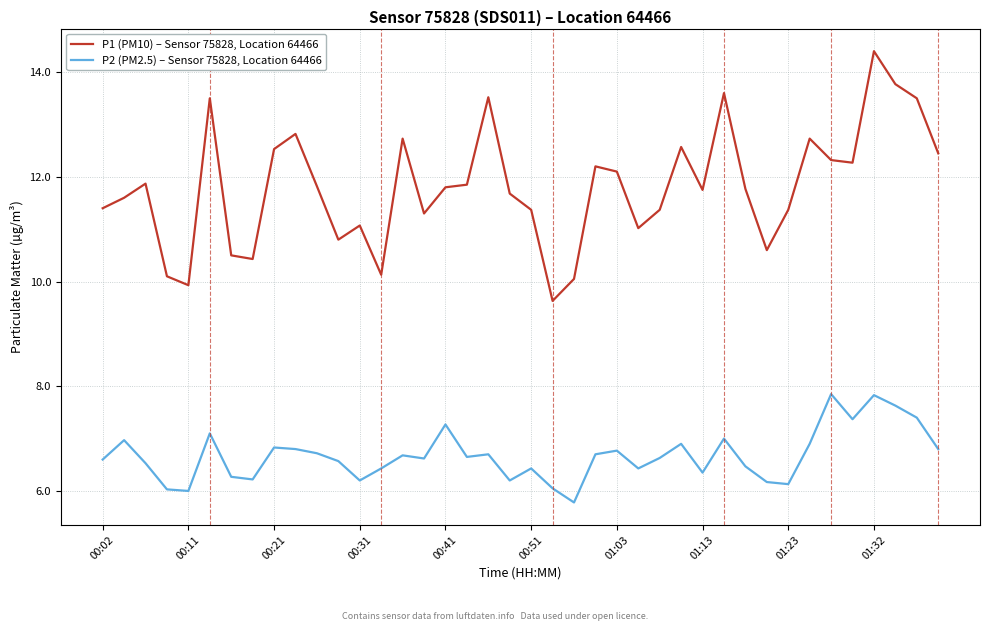

What is the difference between the maximum and minimum values in the P2 (PM2.5) – Sensor 75828, Location 64466 series?

2.1